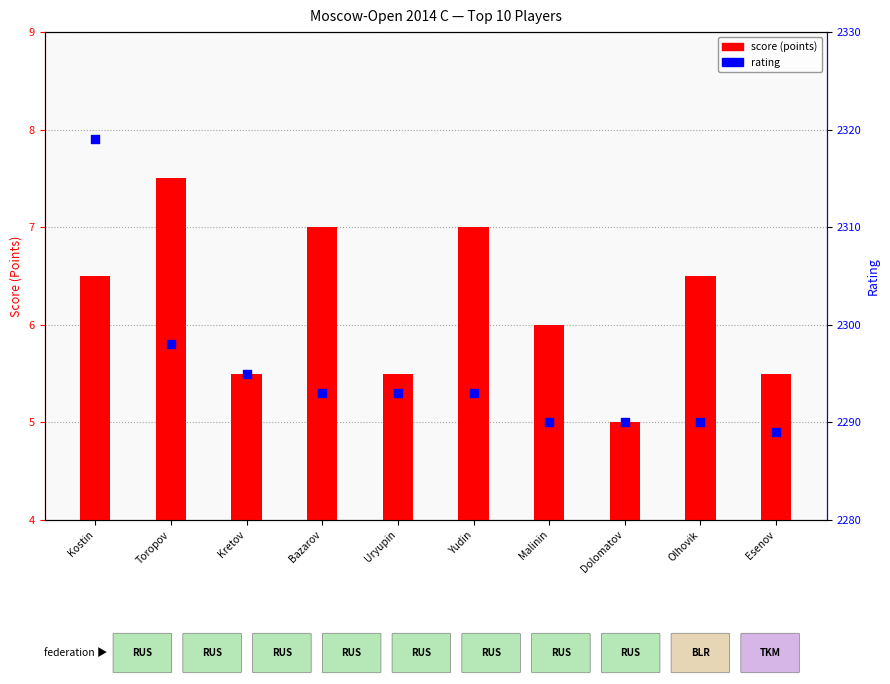

At how many categories does at least one series exceed 941?

10